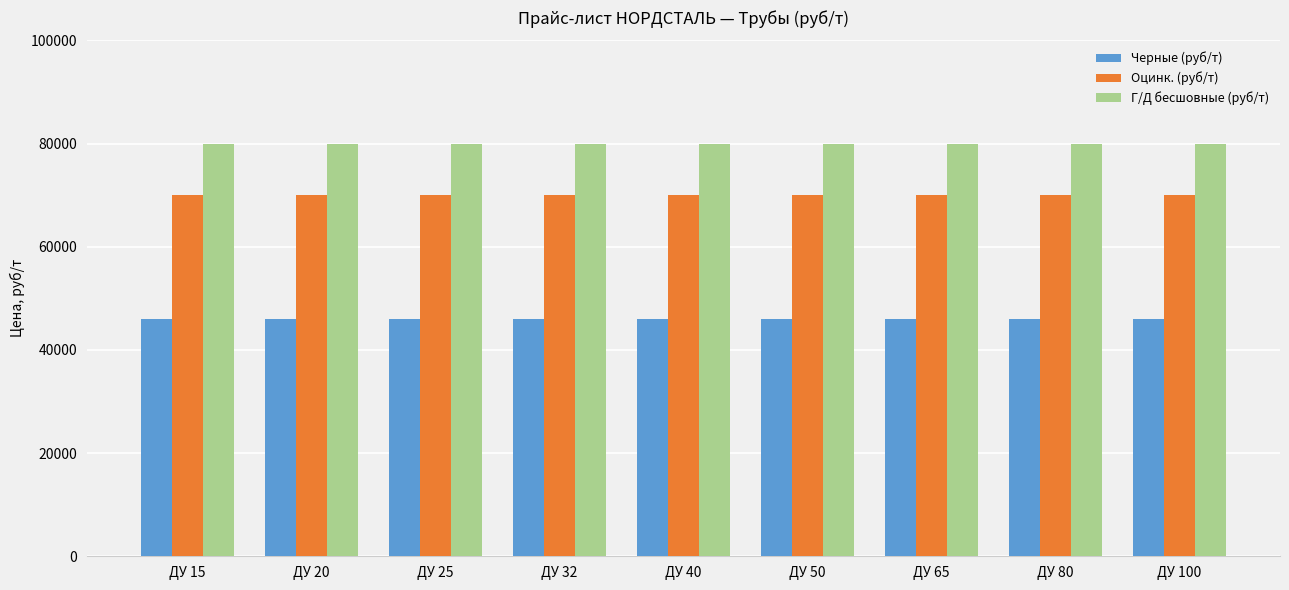

What is the spread (max minus min) of values at ДУ 15?

34000